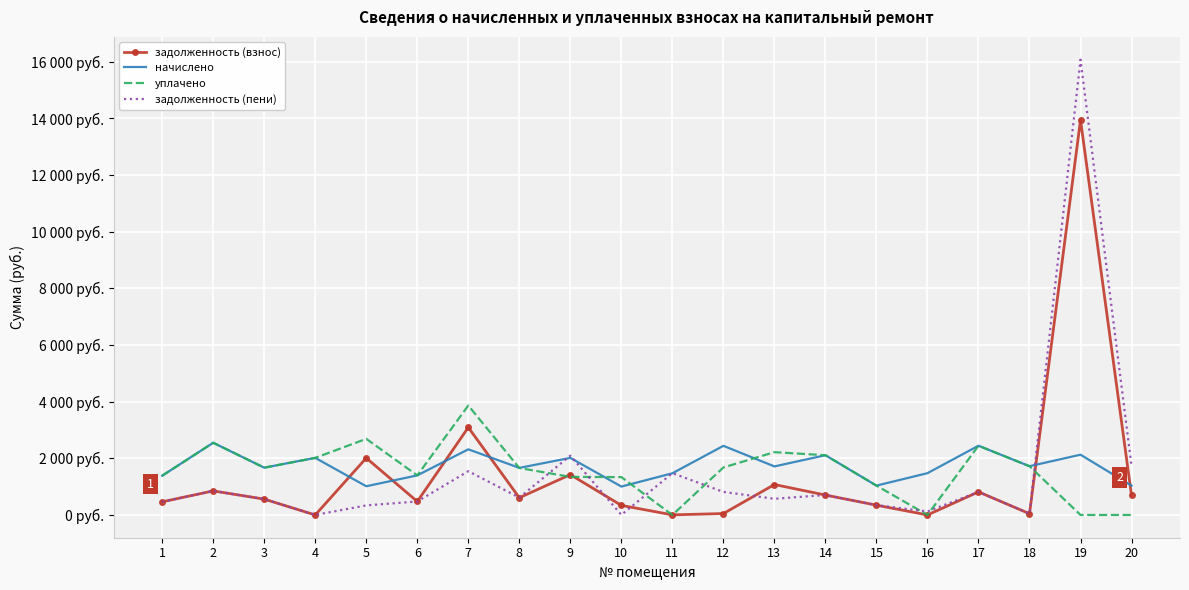

Between which two adjacent categories do задолженность (взнос) and начислено first intersect?

4 and 5